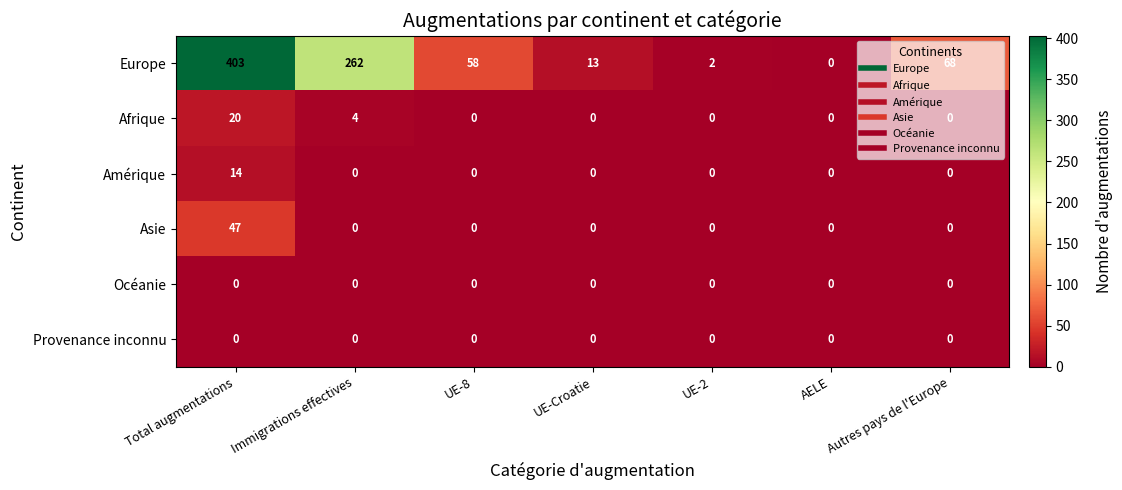

Where is Europe nearest to the value 201?

Immigrations effectives